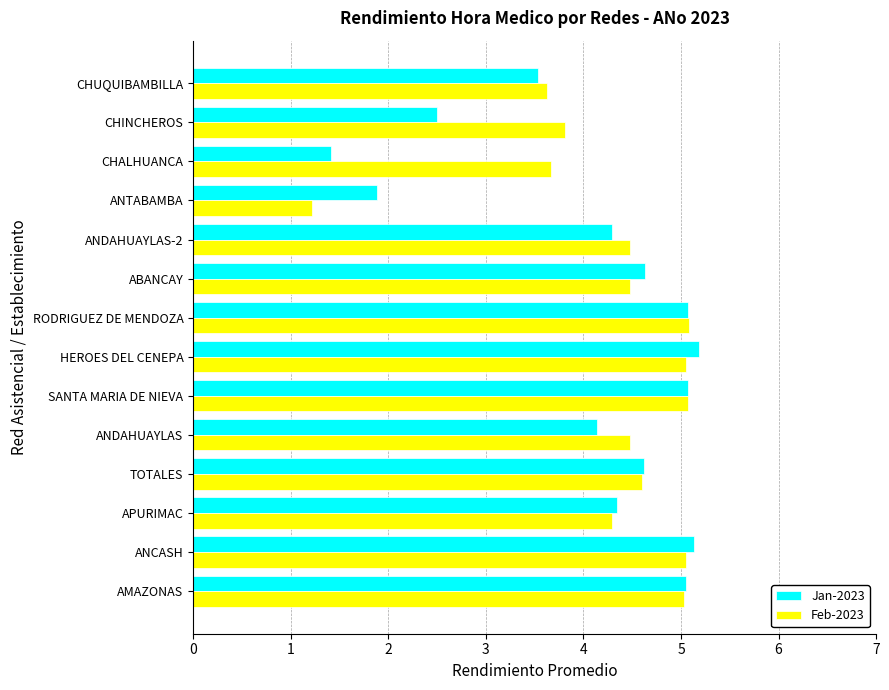

Rank the series at ANDAHUAYLAS from highest to lowest value.

Feb-2023, Jan-2023